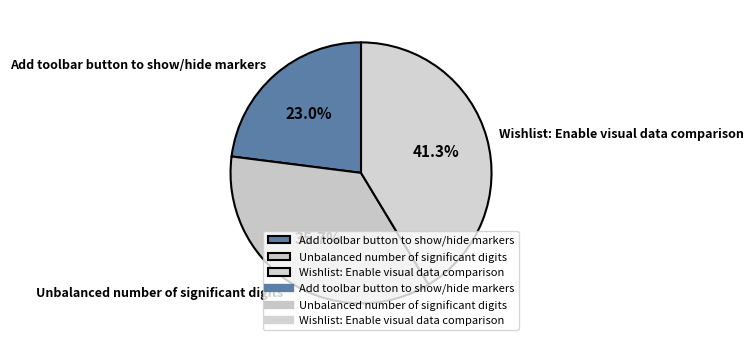

Is it true that Add toolbar button to show/hide markers is 23% of the pie?

True